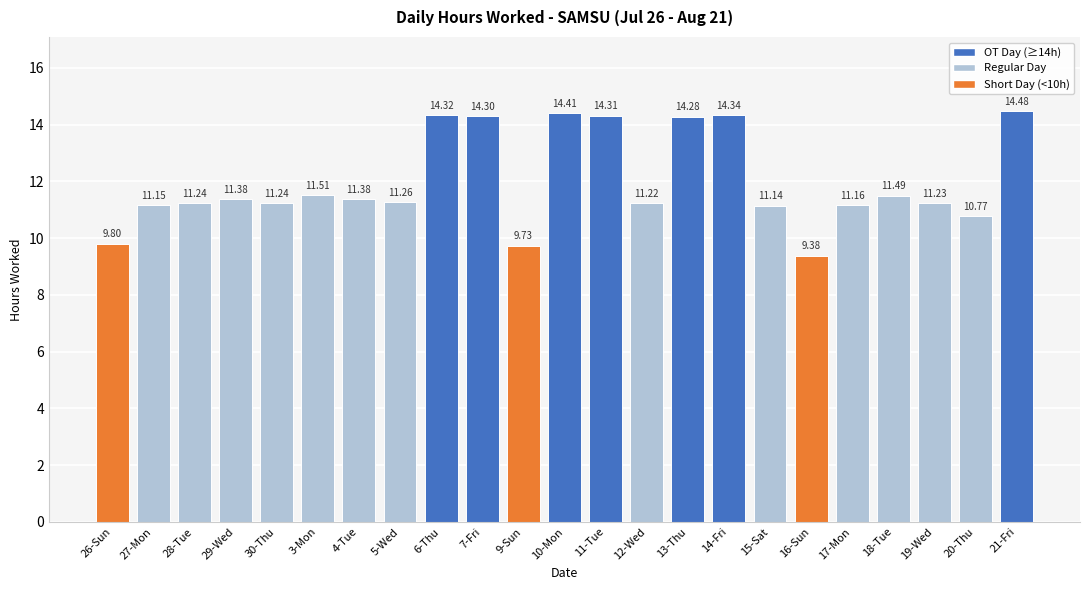

What is the label of the 12th bar from the left?

10-Mon